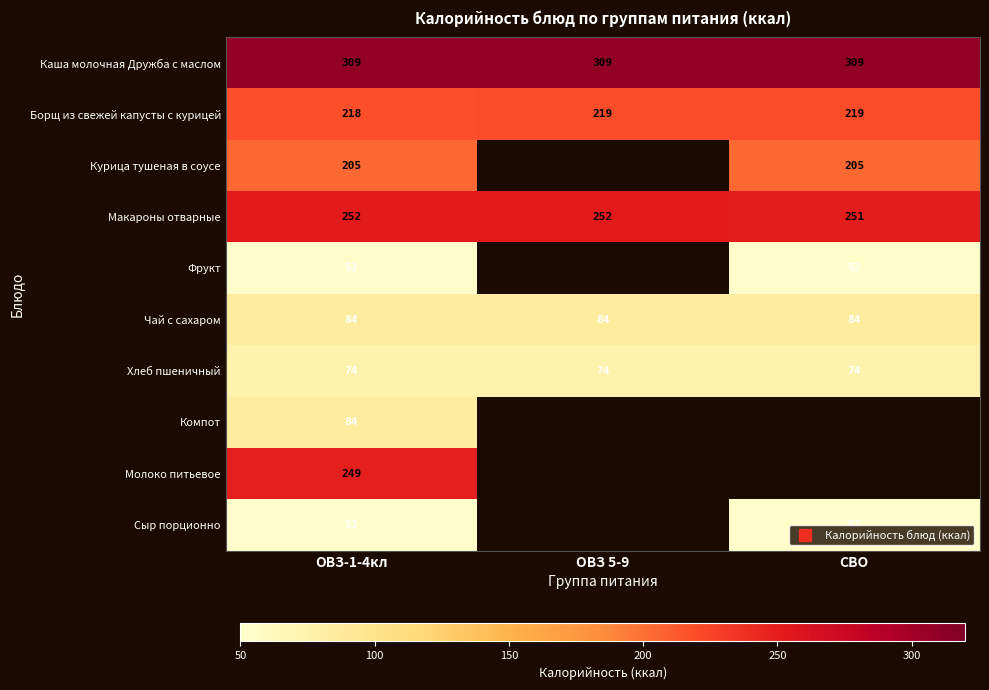

At which label does Чай с сахаром reach its peak?

ОВЗ-1-4кл